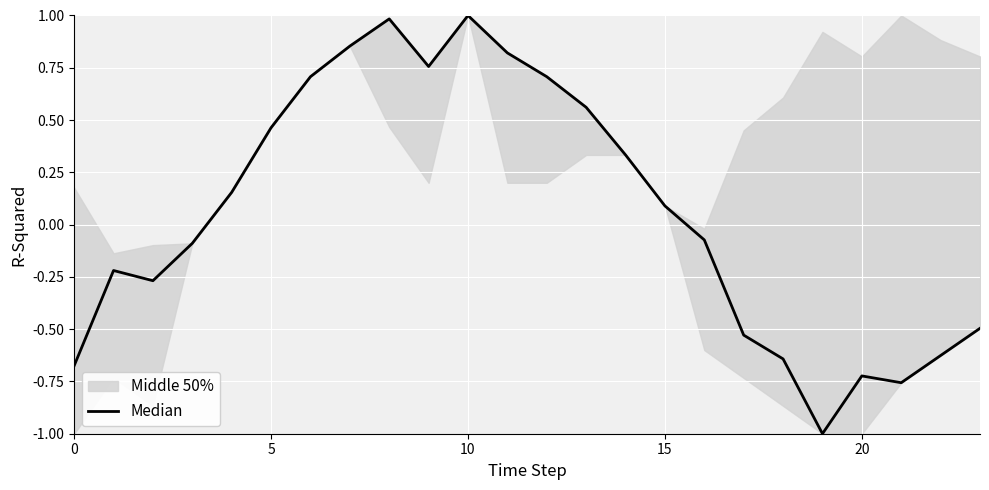

Which label corresponds to the largest value in the chart?

10